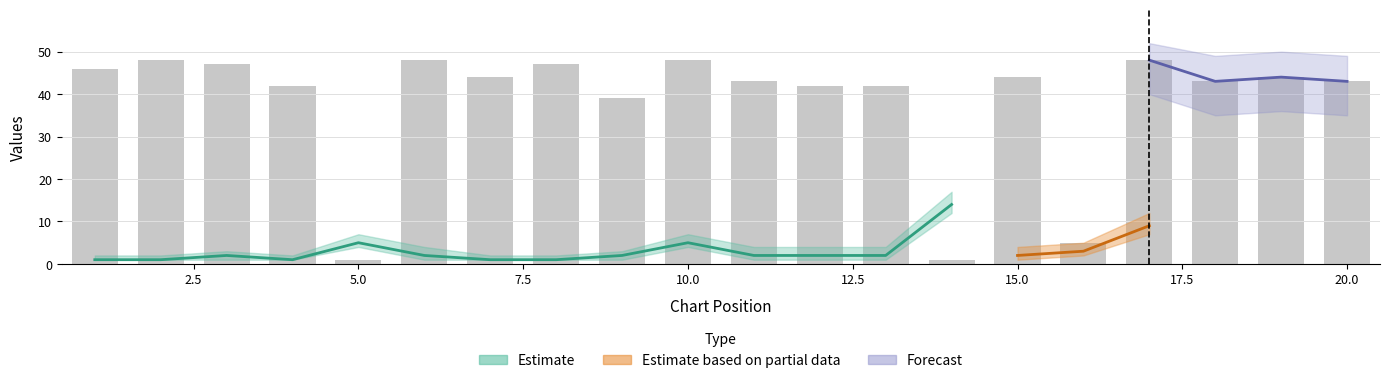

Reading left to right, what are all the values shown in this chart?

1=46	2=48	3=47	4=42	5=1	6=48	7=44	8=47	9=39	10=48	11=43	12=42	13=42	14=1	15=44	16=5	17=48	18=43	19=44	20=43